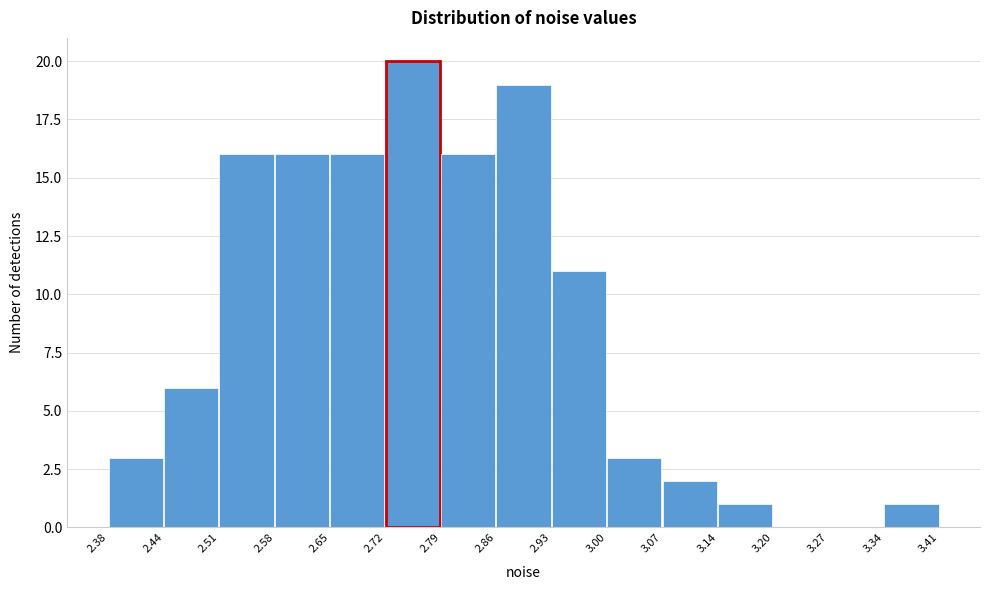

Reading left to right, list every bar in this chart as the range it spans on the x-axis followed by its height. The values are not printed on the chart, so give them approximately, as read against the axis.

2.38 to 2.44: 3
2.44 to 2.51: 6
2.51 to 2.58: 16
2.58 to 2.65: 16
2.65 to 2.72: 16
2.72 to 2.79: 20
2.79 to 2.86: 16
2.86 to 2.93: 19
2.93 to 3.00: 11
3.00 to 3.07: 3
3.07 to 3.14: 2
3.14 to 3.20: 1
3.20 to 3.27: 0
3.27 to 3.34: 0
3.34 to 3.41: 1